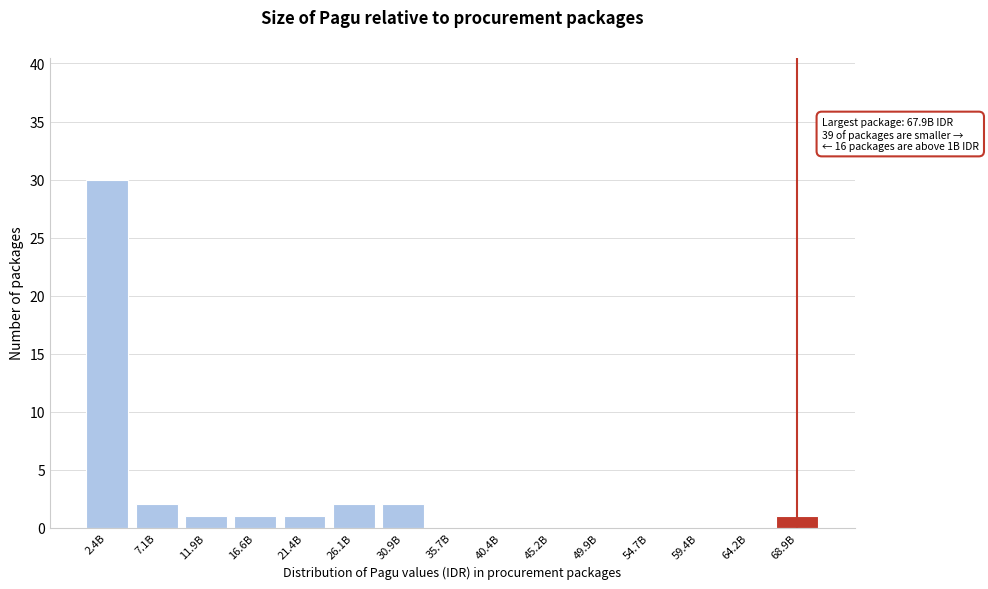

Reading right to left, what are all the values shown in this chart?

68.9B=1	64.2B=0	59.4B=0	54.7B=0	49.9B=0	45.2B=0	40.4B=0	35.7B=0	30.9B=2	26.1B=2	21.4B=1	16.6B=1	11.9B=1	7.1B=2	2.4B=30